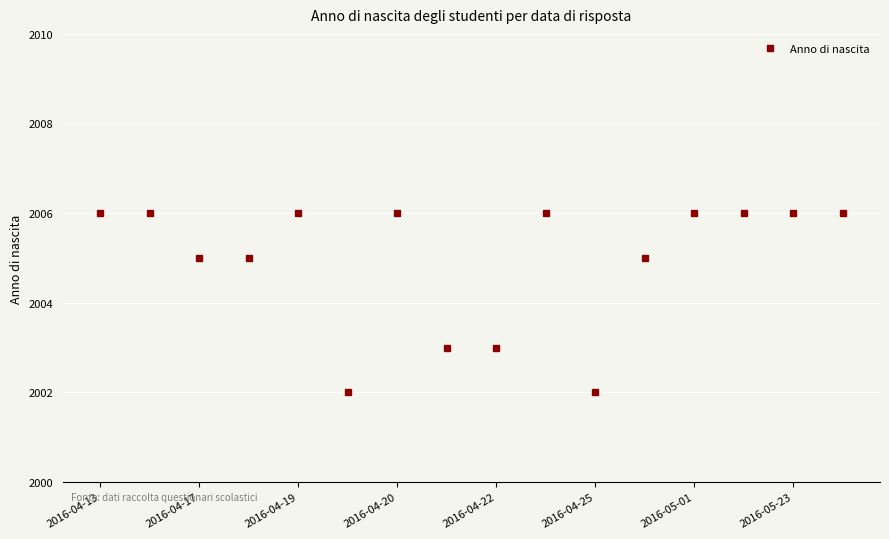

What is the value of the 11th point from the left?

2002